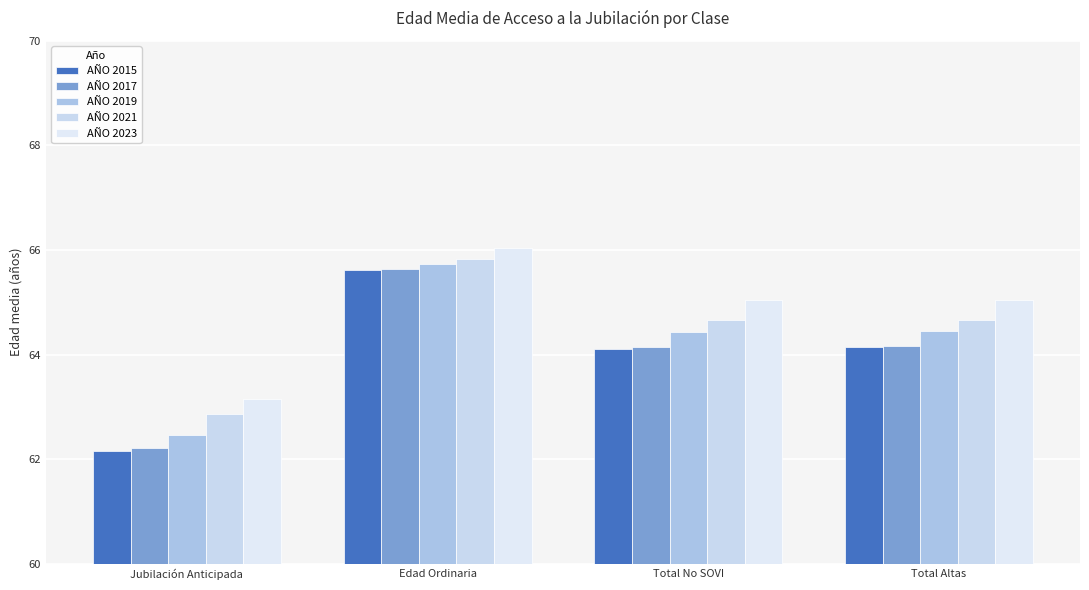

How many bars are there in total?

20